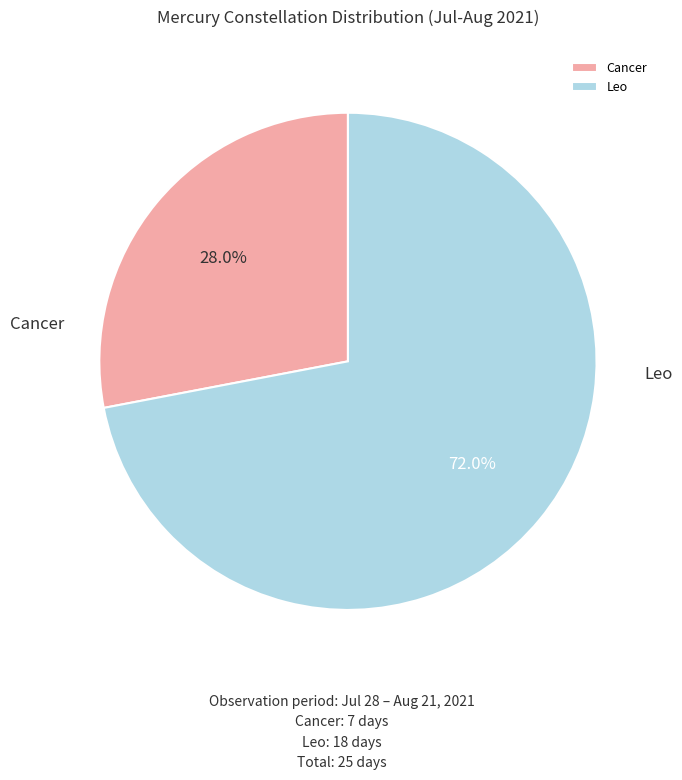

Combined, what portion of the pie is Leo and Cancer?

100.0%